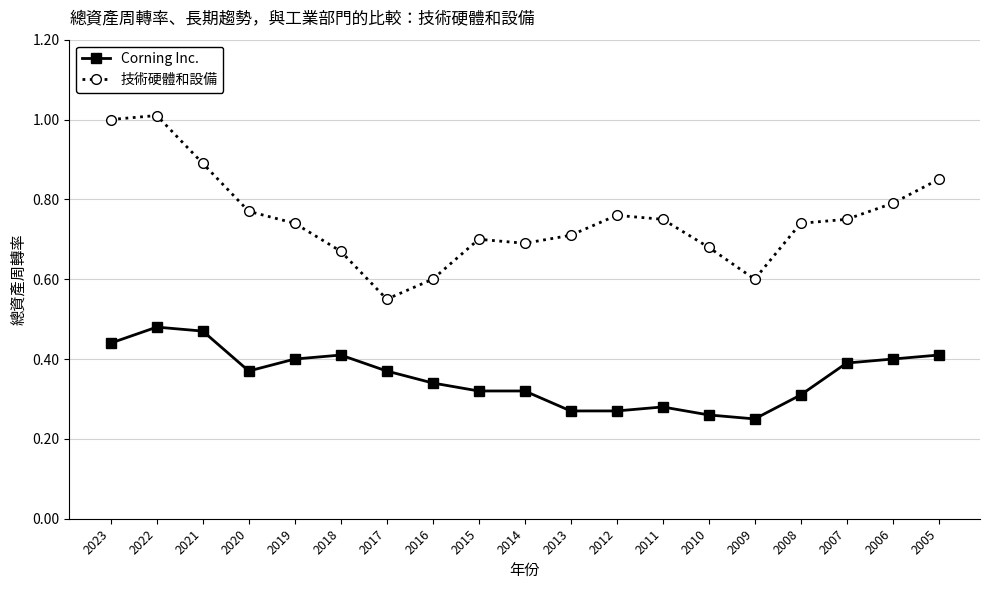

True or false: 技術硬體和設備 and Corning Inc. cross at least once.

False